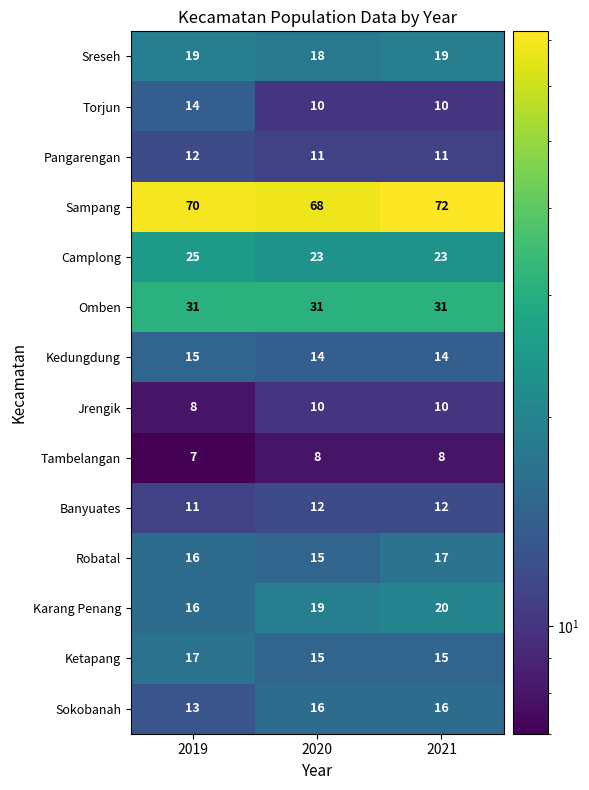

Which label corresponds to the smallest value in the chart?

2019